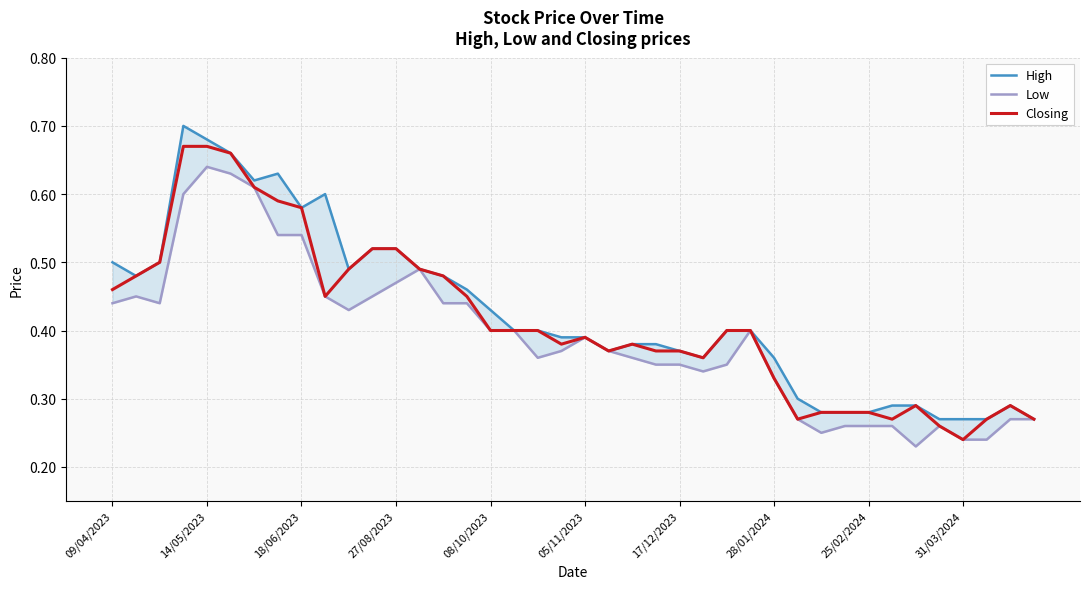

What is the difference between the maximum and minimum values in the Low series?

0.4